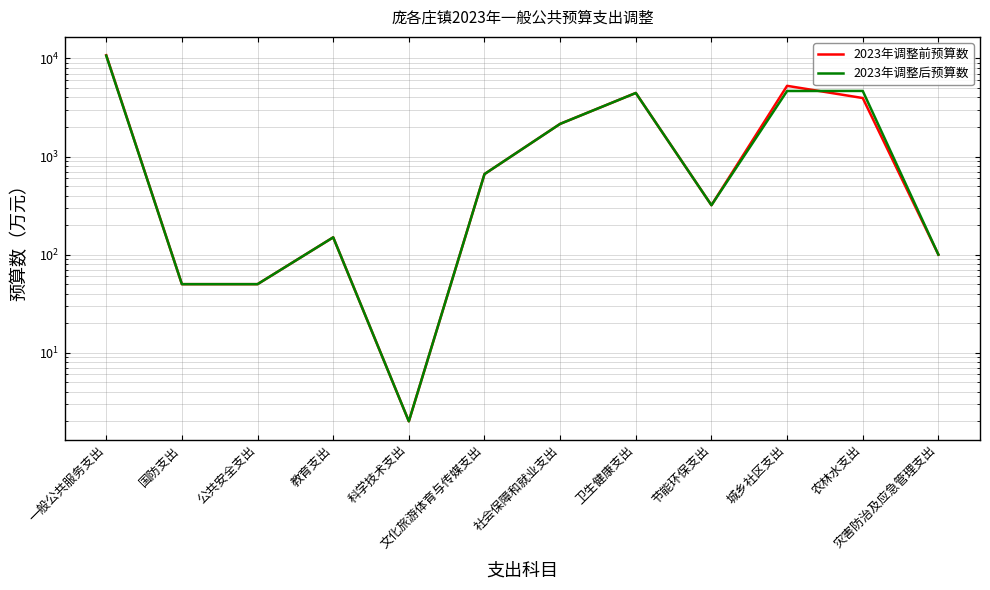

The 2023年调整后预算数 series shows 45 at 灾害防治及应急管理支出. True or false?

False